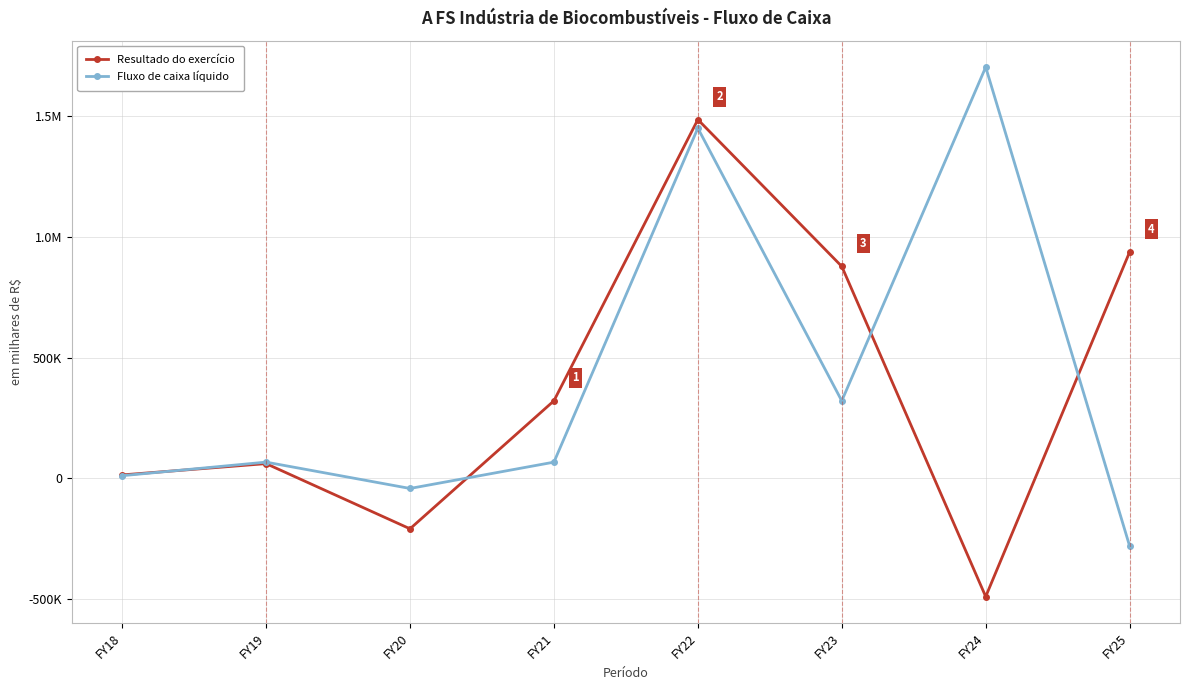

What are all the series names shown in the legend?

Resultado do exercício, Fluxo de caixa líquido